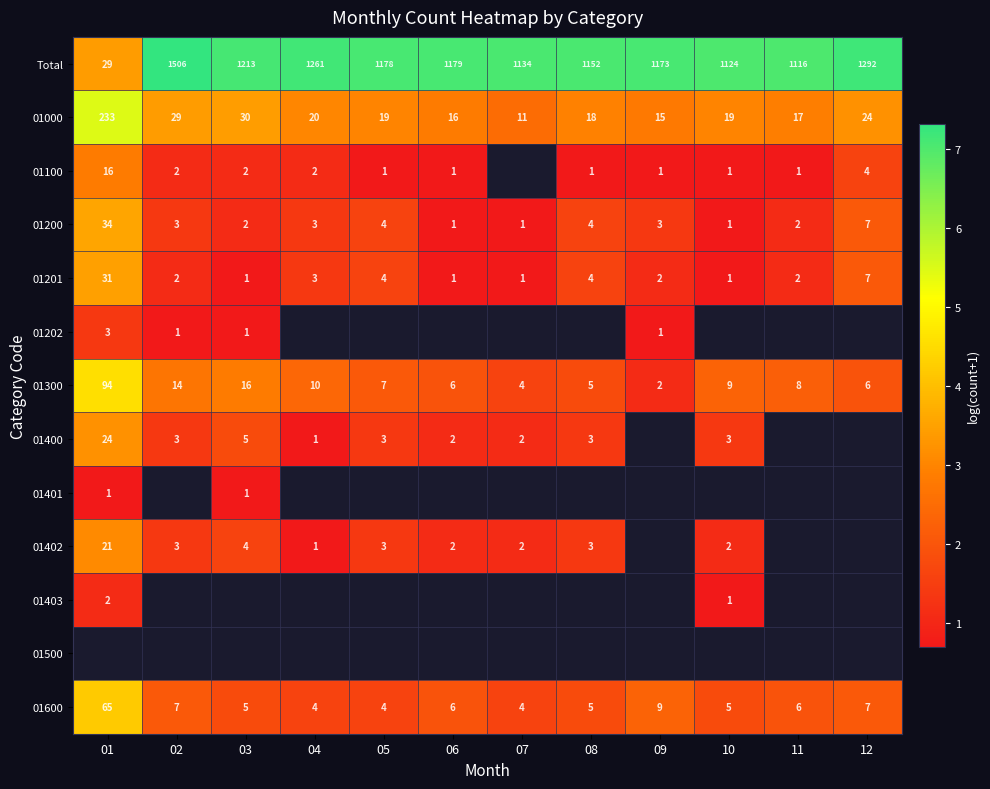

How many categories are shown in the chart?

12